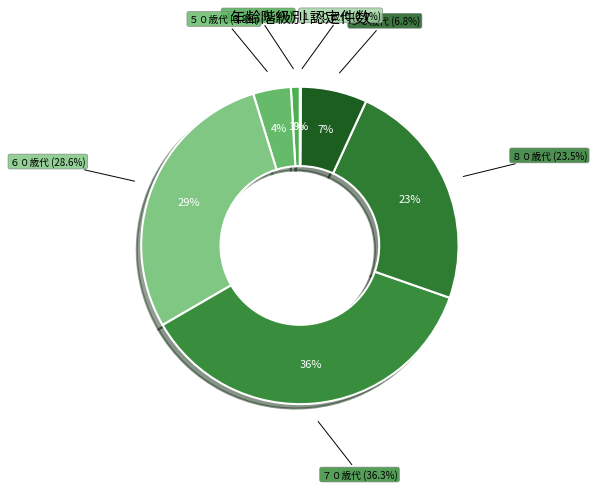

Count the number of slices in the pie.

7